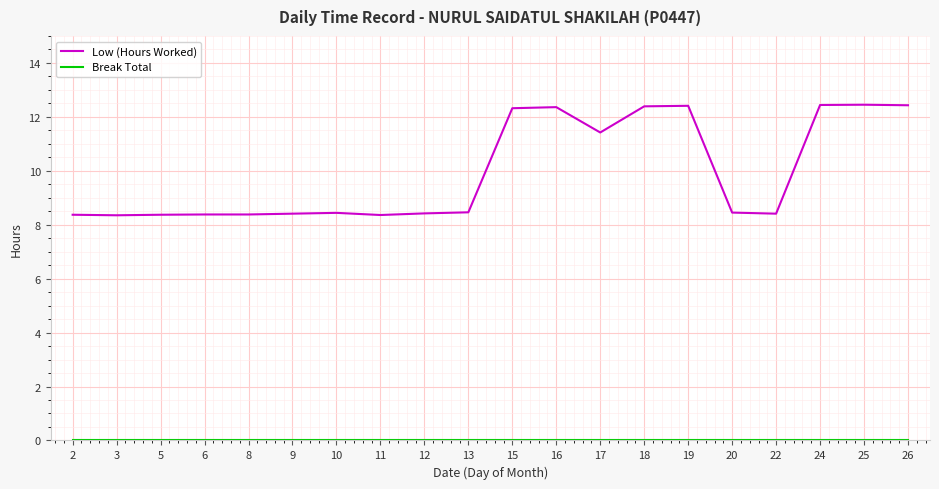

True or false: Low (Hours Worked) has a value of 12.4 at 25.

True